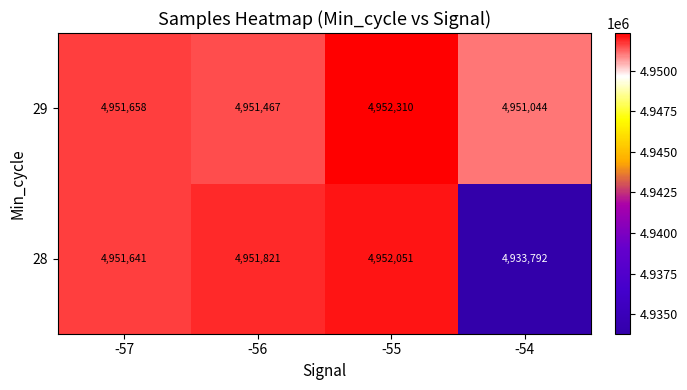

Rank the series at -57 from highest to lowest value.

29, 28